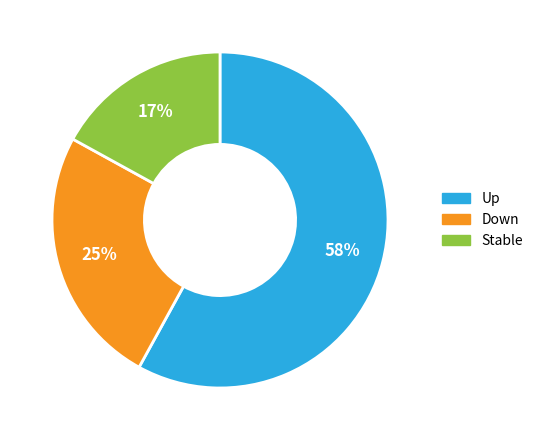

To the nearest percent, what is the difference between the largest and smallest slice percentages?

41%